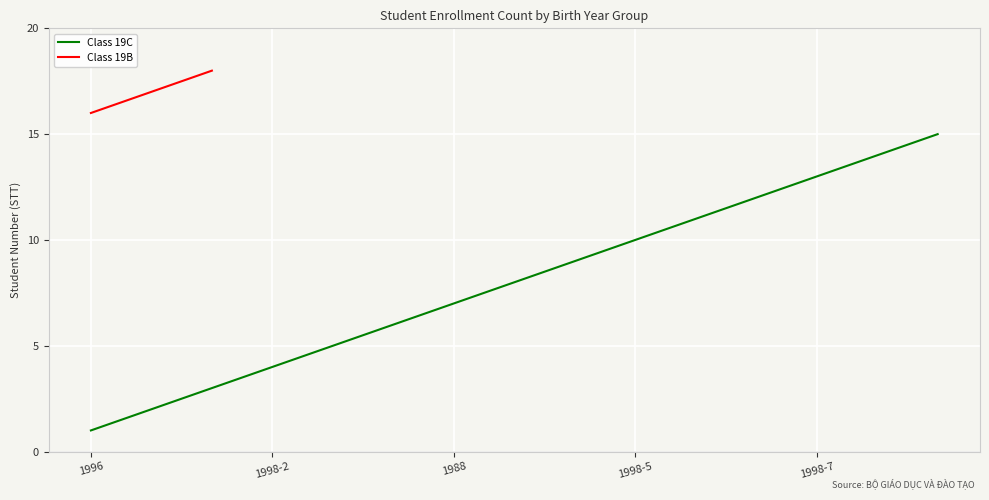

Does the chart display data point markers on the line(s)?

No